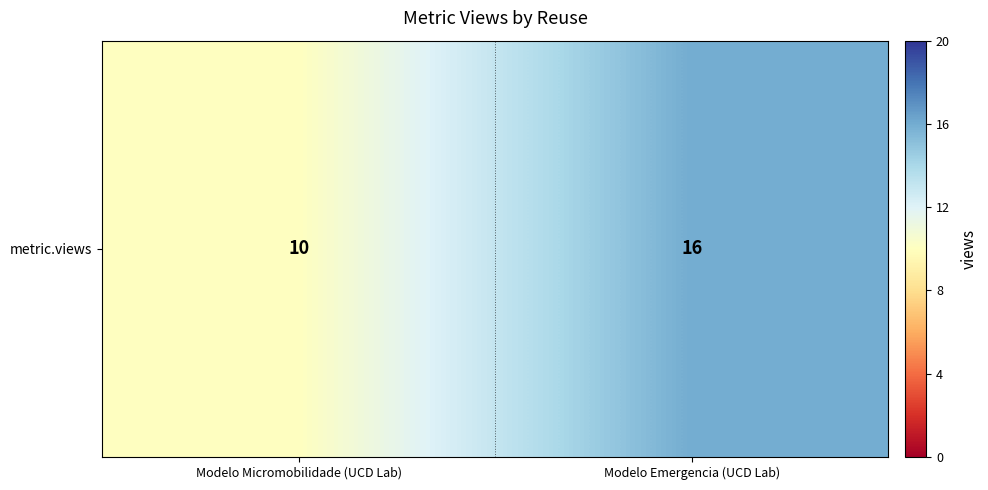

List the labels in order of value, largest first.

Modelo Emergencia (UCD Lab), Modelo Micromobilidade (UCD Lab)